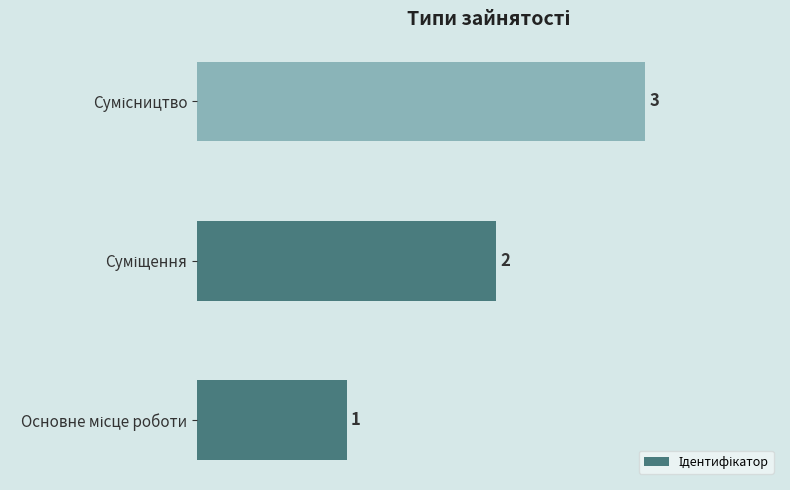

What is the sum of all values?

6